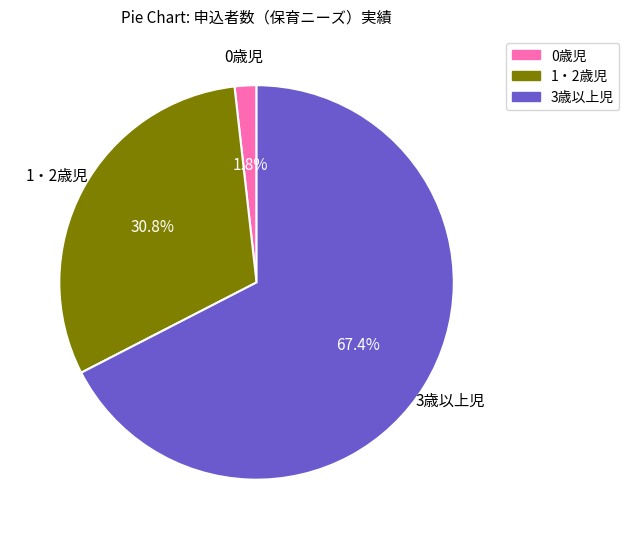

To the nearest percent, what is the combined percentage of 0歳児 and 1・2歳児?

33%